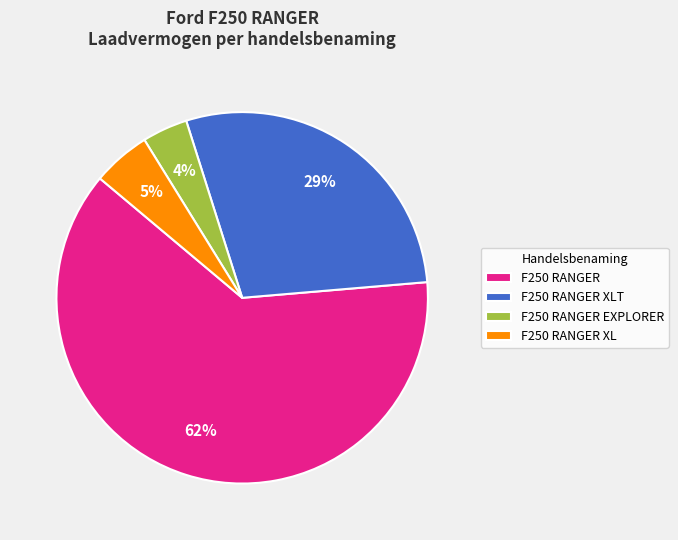

Is there a majority slice in this chart?

Yes